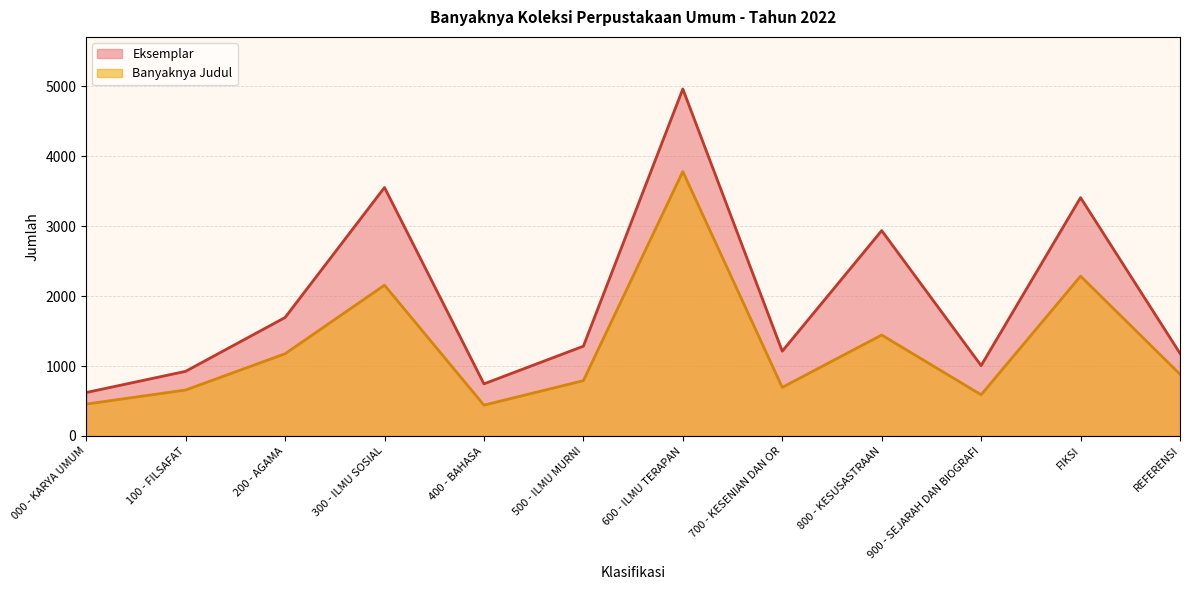

Where is Eksemplar nearest to the value 2790?

800 - KESUSASTRAAN